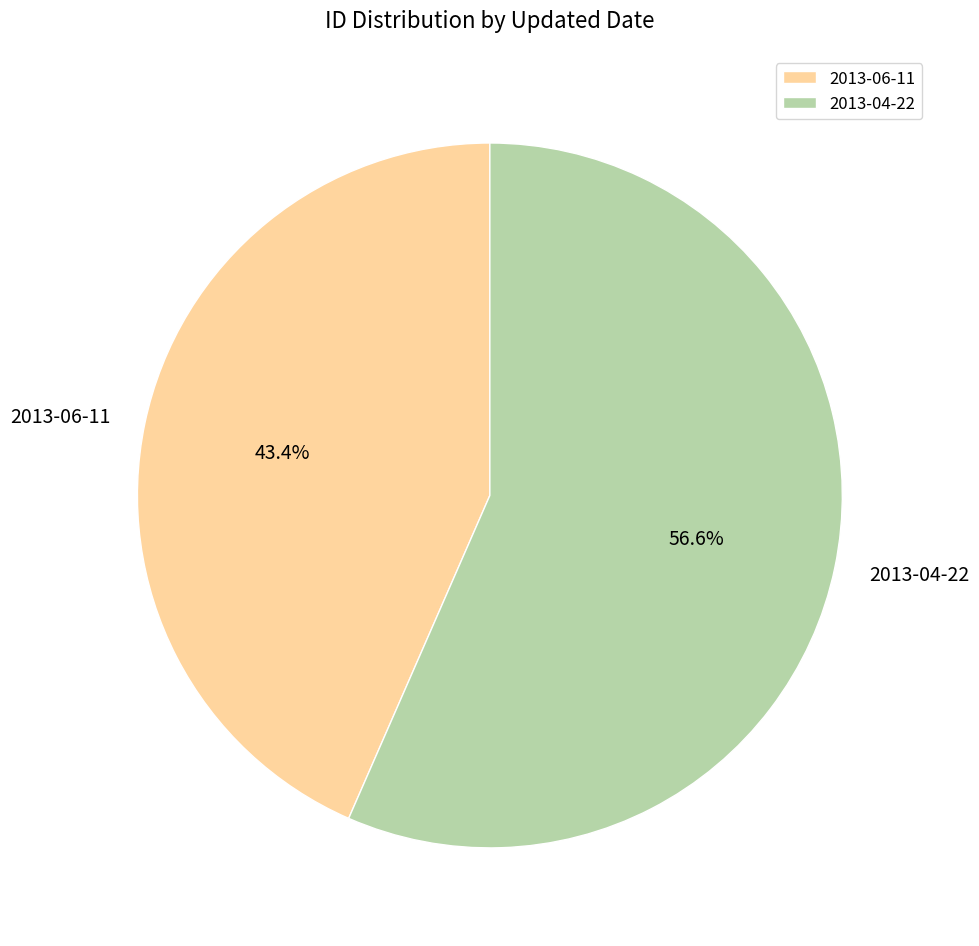

Which slice is the largest?

2013-04-22